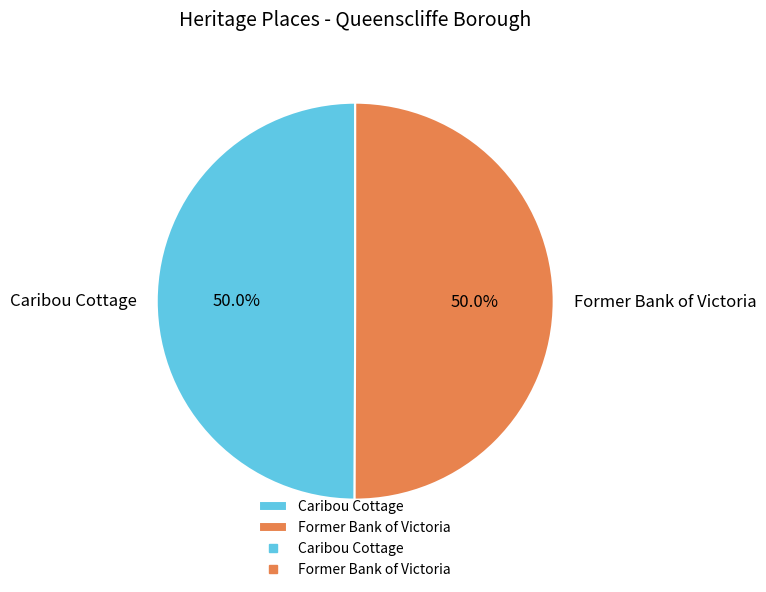

What portion of the pie excludes Caribou Cottage?

50.0%